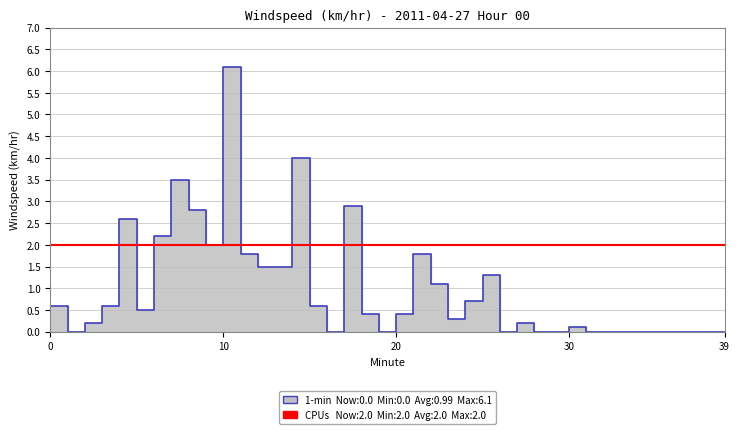

Reading left to right, what are all the values shown in this chart?

0=0.6	1=0.0	2=0.2	3=0.6	4=2.6	5=0.5	6=2.2	7=3.5	8=2.8	9=2.0	10=6.1	11=1.8	12=1.5	13=1.5	14=4.0	15=0.6	16=0.0	17=2.9	18=0.4	19=0.0	20=0.4	21=1.8	22=1.1	23=0.3	24=0.7	25=1.3	26=0.0	27=0.2	28=0.0	29=0.0	30=0.1	31=0.0	32=0.0	33=0.0	34=0.0	35=0.0	36=0.0	37=0.0	38=0.0	39=0.0